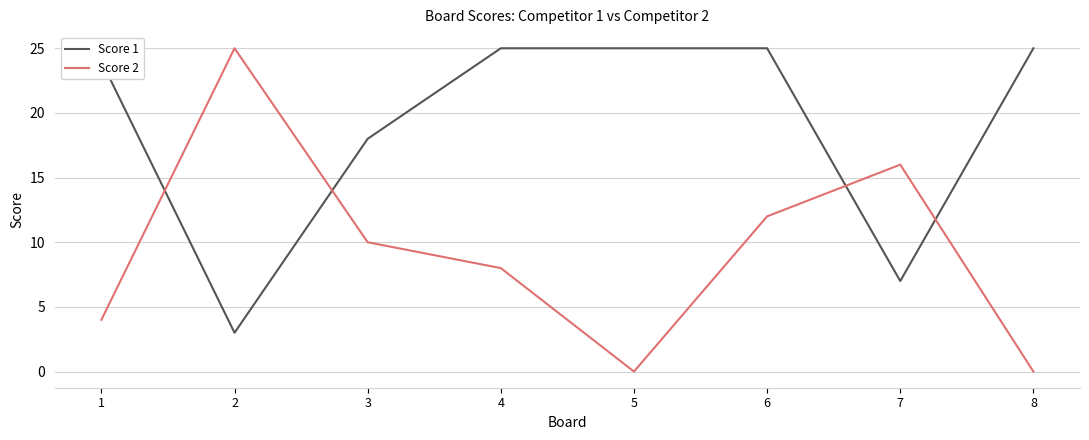

Which series has the largest total across all categories?

Score 1